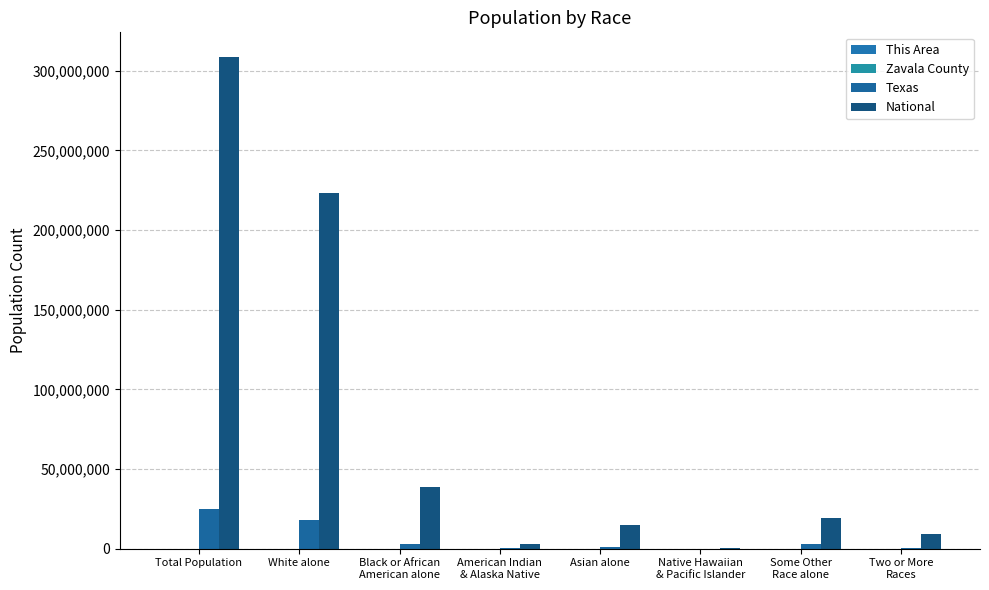

Reading right to left, extract all data points from this chart.

This Area: Two or More
Races=20	Some Other
Race alone=150	Native Hawaiian
& Pacific Islander=0	Asian alone=0	American Indian
& Alaska Native=2	Black or African
American alone=4	White alone=1056	Total Population=1232
Zavala County: Two or More
Races=164	Some Other
Race alone=1062	Native Hawaiian
& Pacific Islander=16	Asian alone=4	American Indian
& Alaska Native=41	Black or African
American alone=89	White alone=10301	Total Population=11677
Texas: Two or More
Races=679001	Some Other
Race alone=2628186	Native Hawaiian
& Pacific Islander=21656	Asian alone=964596	American Indian
& Alaska Native=170972	Black or African
American alone=2979598	White alone=17701552	Total Population=25145561
National: Two or More
Races=9009073	Some Other
Race alone=19107368	Native Hawaiian
& Pacific Islander=540013	Asian alone=14674252	American Indian
& Alaska Native=2932248	Black or African
American alone=38929319	White alone=223553265	Total Population=308745538